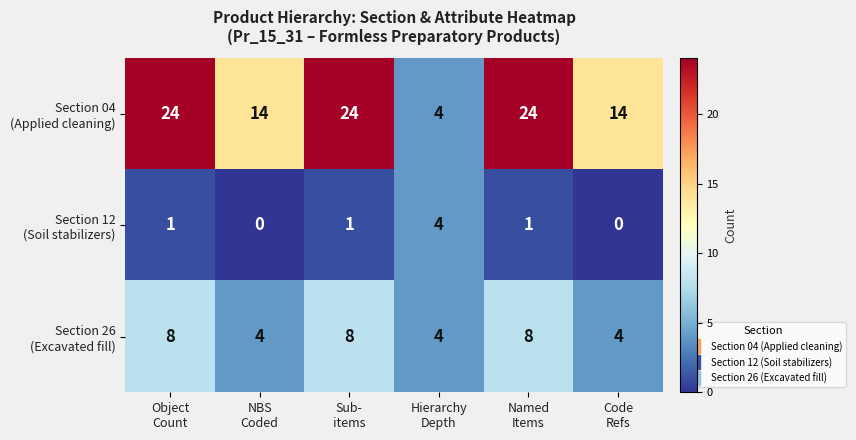

At how many categories does at least one series exceed 9?

5